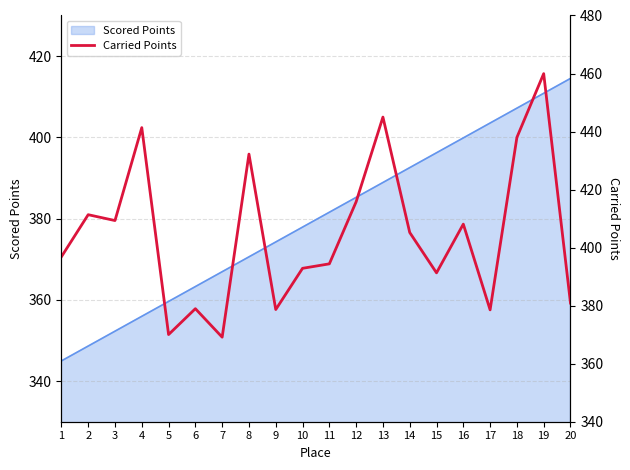

At which label does Scored Points reach its peak?

20